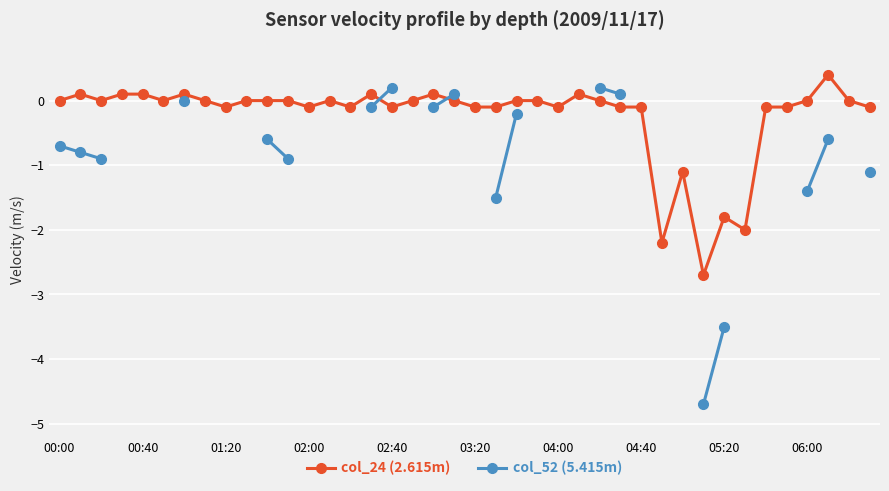

What is the lowest value of the col_24 (2.615m) series?

-2.7